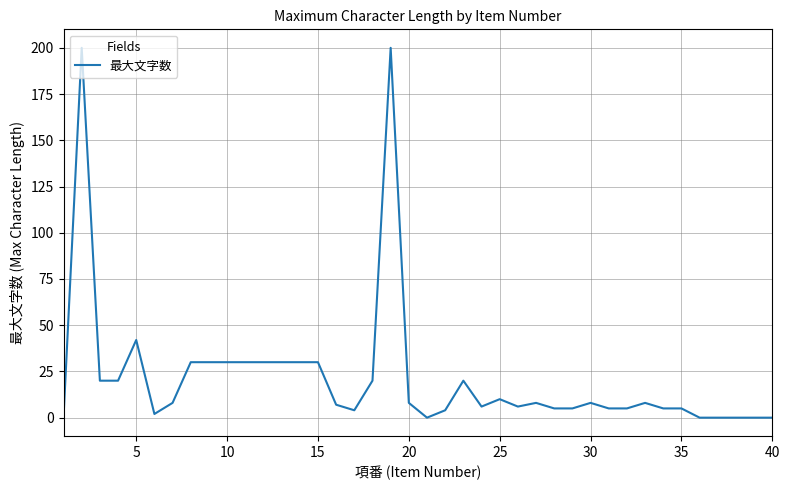

What is the difference between the maximum and minimum values?

200